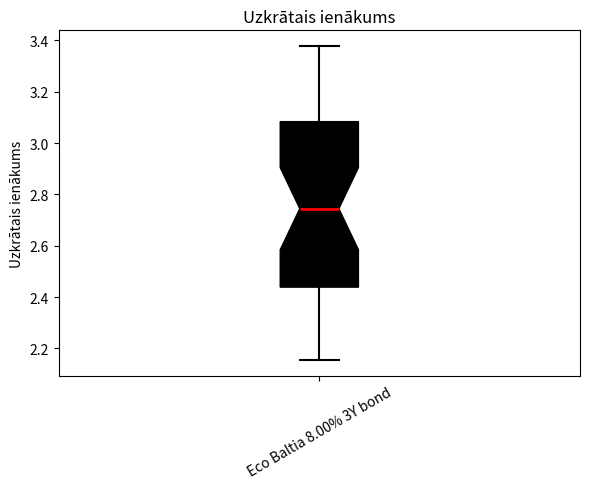

Where does the upper whisker of the box for Eco Baltia 8.00% 3Y bond end on the y-axis? The values are not printed on the chart, so give them approximately, as read against the axis.

3.38